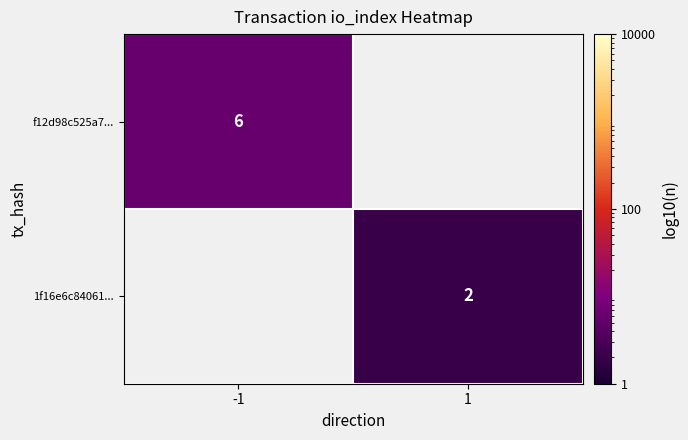

The value of f12d98c525a7... at -1 is 6. True or false?

True